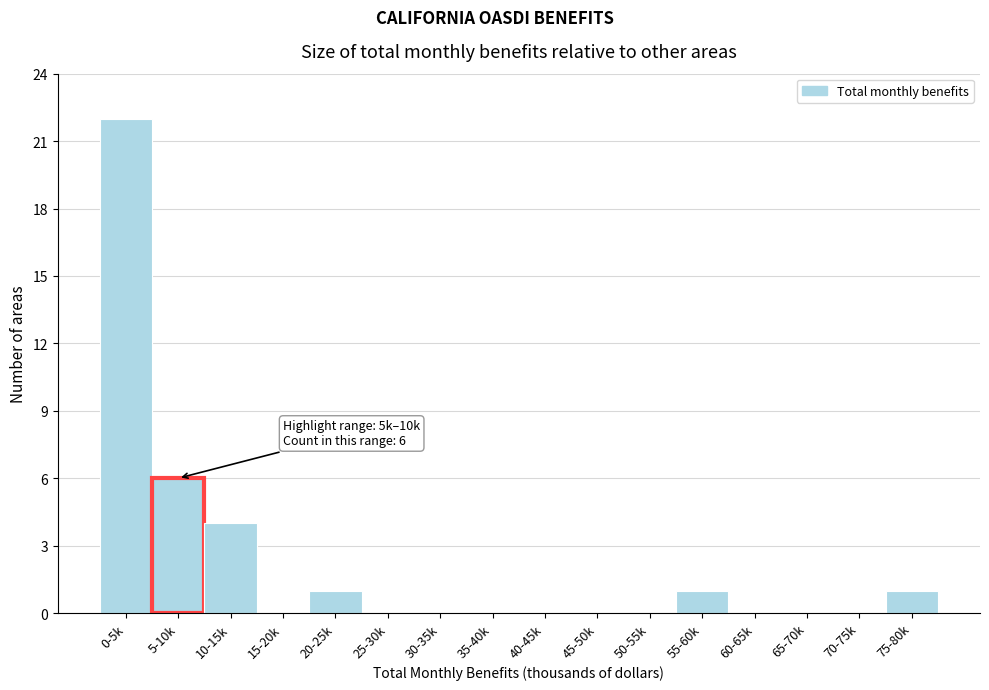

Reading left to right, extract all data points from this chart.

0-5k=22	5-10k=6	10-15k=4	15-20k=0	20-25k=1	25-30k=0	30-35k=0	35-40k=0	40-45k=0	45-50k=0	50-55k=0	55-60k=1	60-65k=0	65-70k=0	70-75k=0	75-80k=1